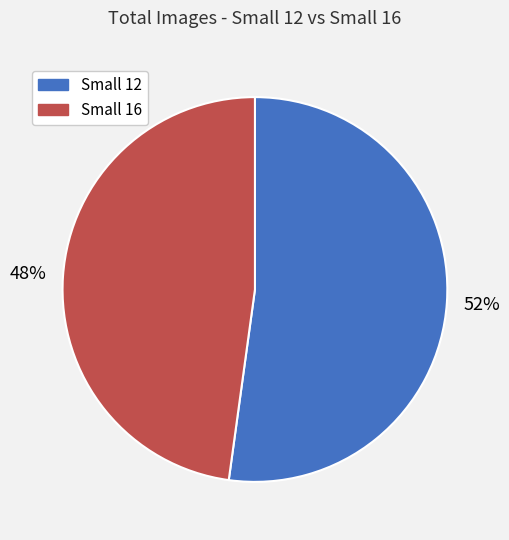

Which has a higher value, Small 16 or Small 12?

Small 12